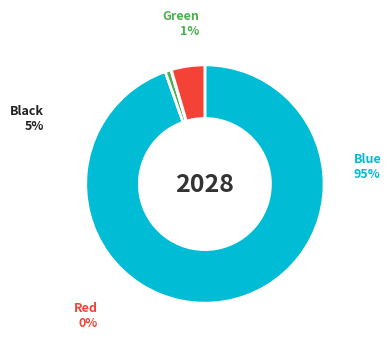

Does any single category account for the majority?

Yes